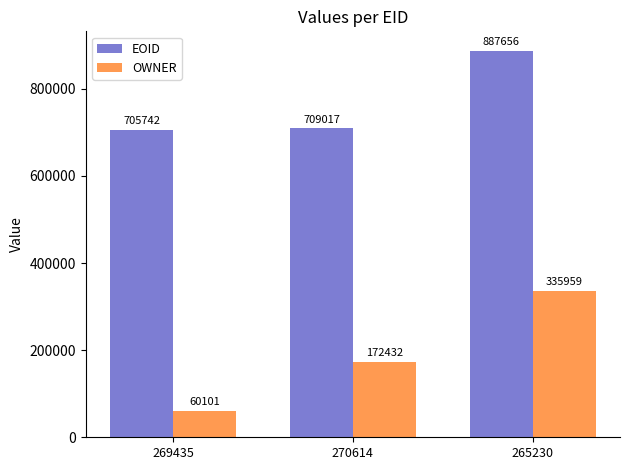

List the series in order of their overall mean, lowest first.

OWNER, EOID